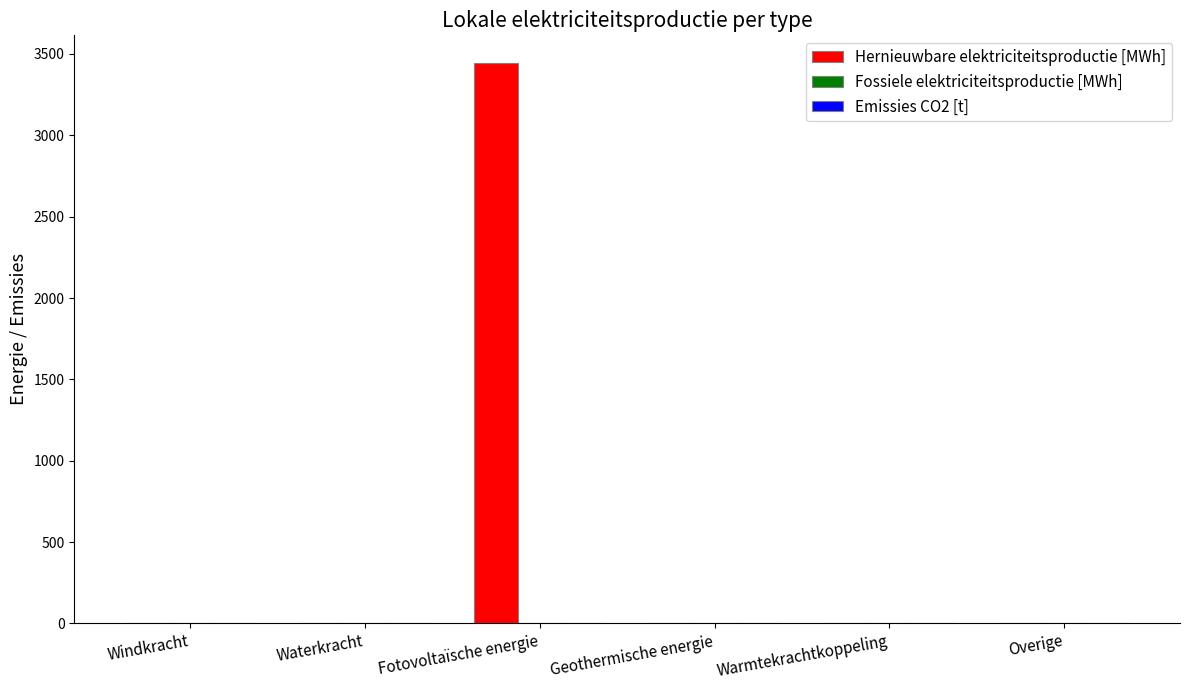

The chart shows a value of 0.0 at Warmtekrachtkoppeling. True or false?

True